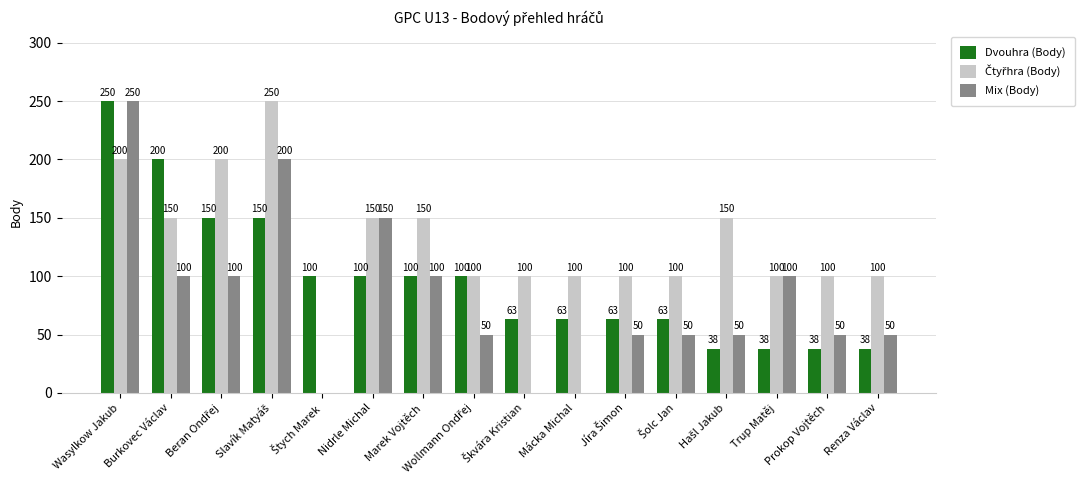

How many Dvouhra (Body) values are between 63 and 150?

10